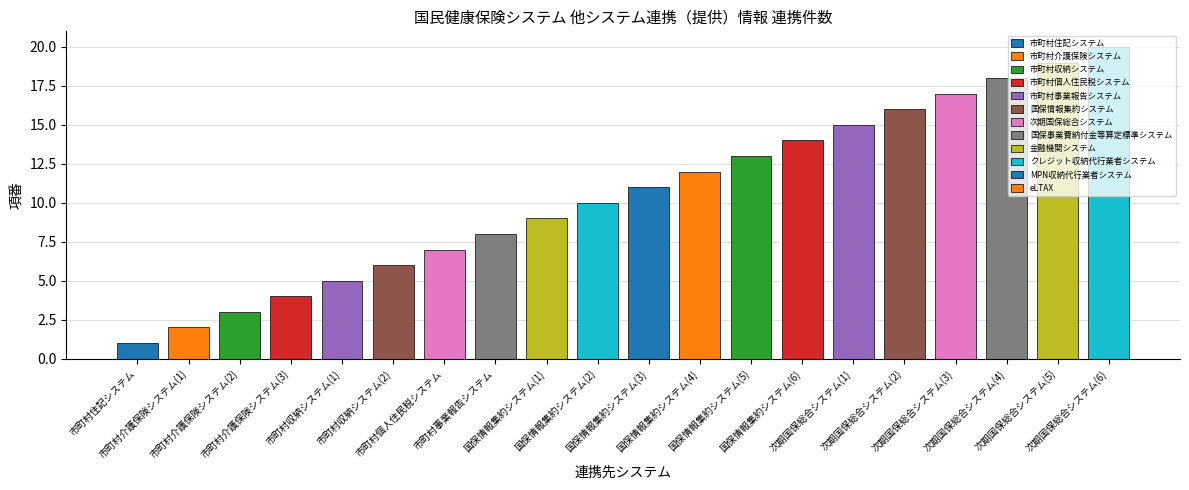

What is the change in value from 市町村収納システム(1) to 次期国保総合システム(2)?

+11